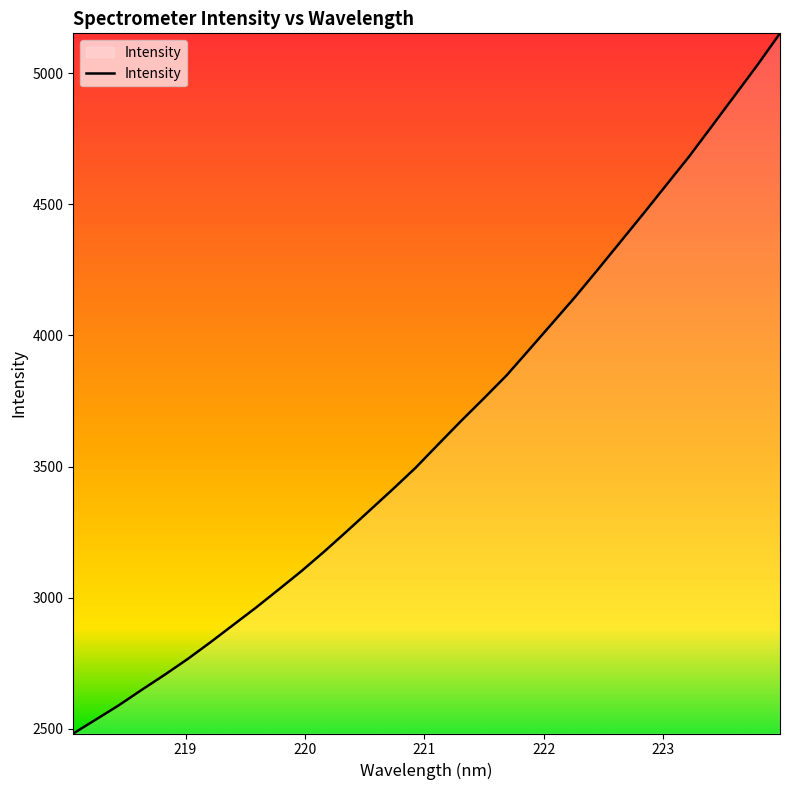

What is the difference between the maximum and minimum values?

2669.2